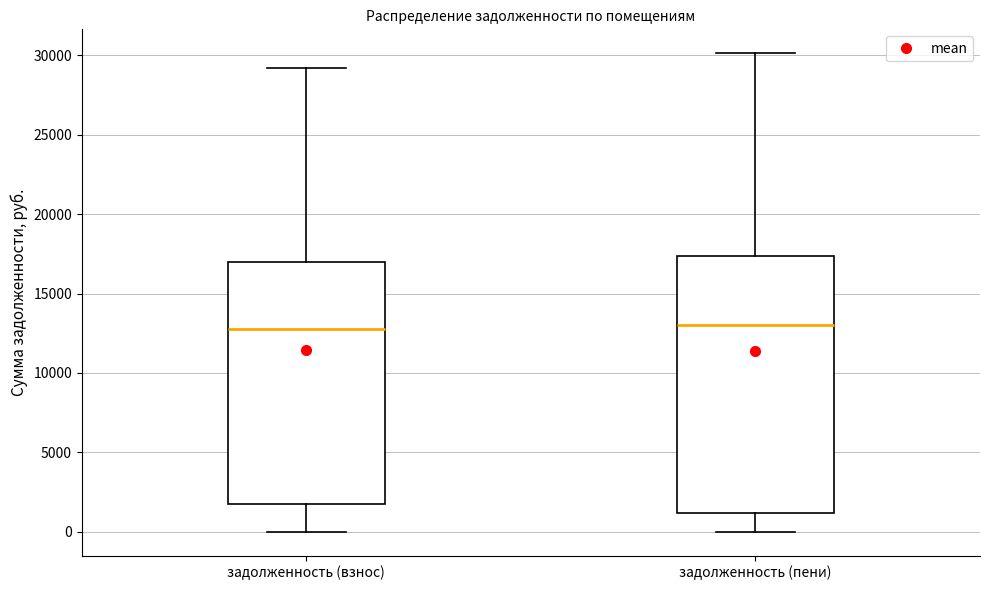

Reading left to right, transcribe this box plot: for each box, give where its median line is, the range the box spans, and where its two whiskers end, as read against the y-axis. The values are not printed on the chart, so give them approximately, as read against the axis.

задолженность (взнос): median 13000, box 2000 to 17000, whiskers 0 to 29000
задолженность (пени): median 13000, box 1000 to 17500, whiskers 0 to 30000